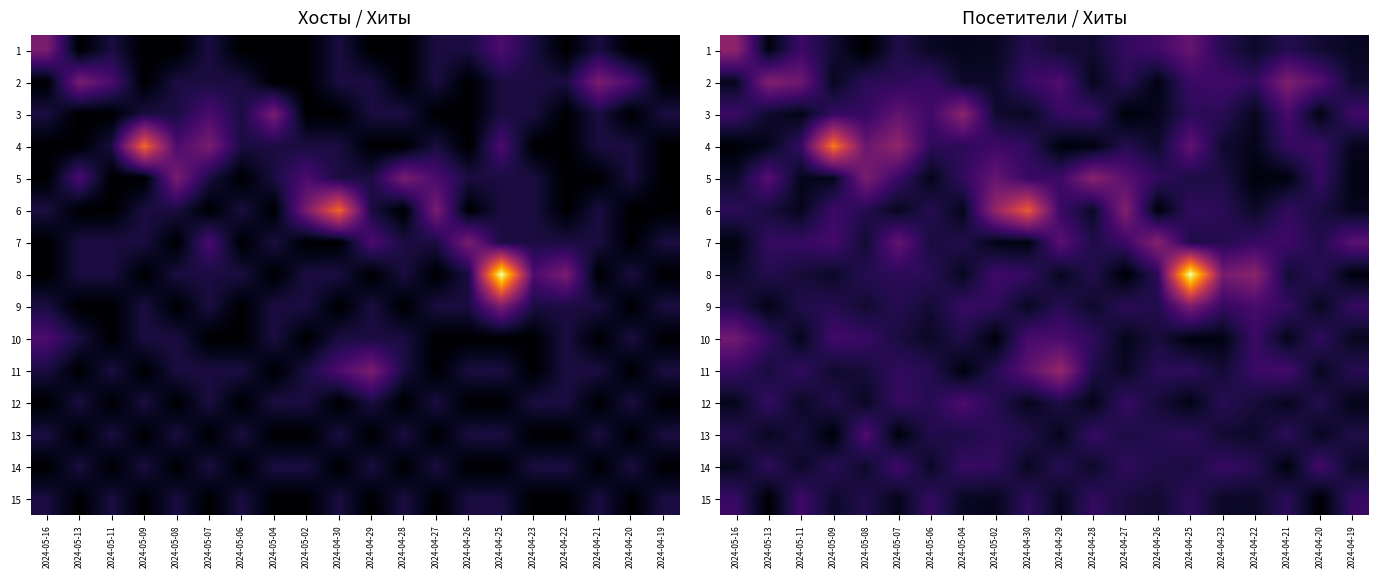

What is the difference between the second highest and minimum values in the 9 series?

1.7